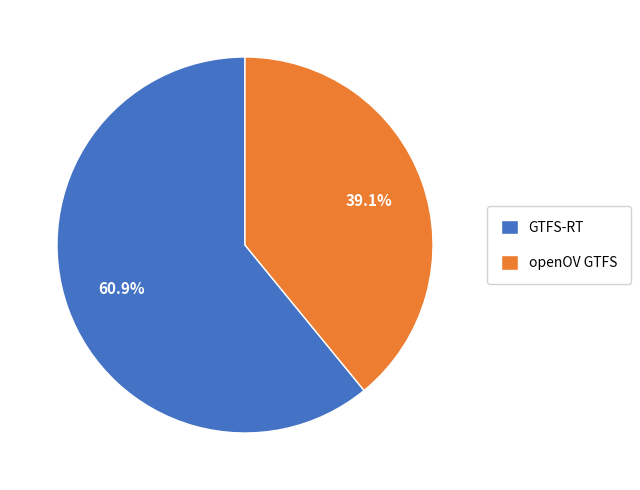

What is the largest slice in the pie chart?

GTFS-RT